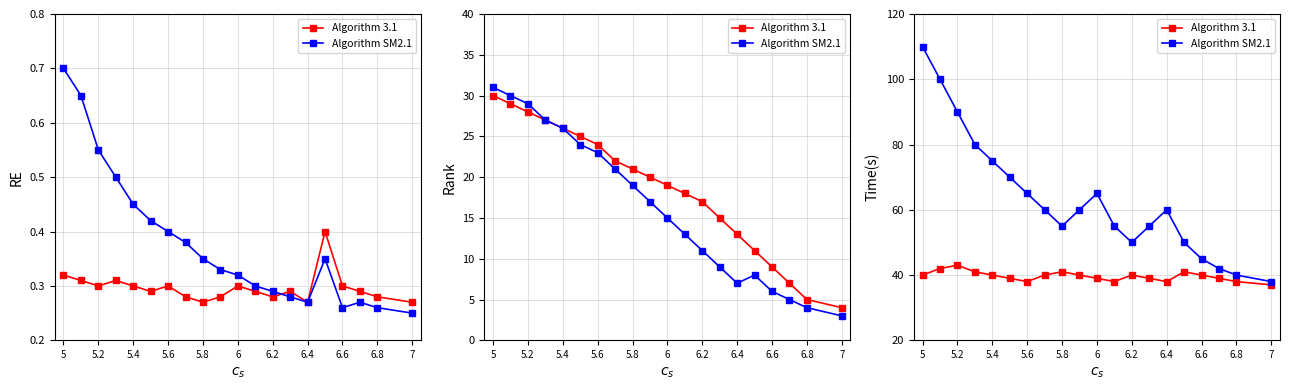

What is the minimum value shown in the chart?

37